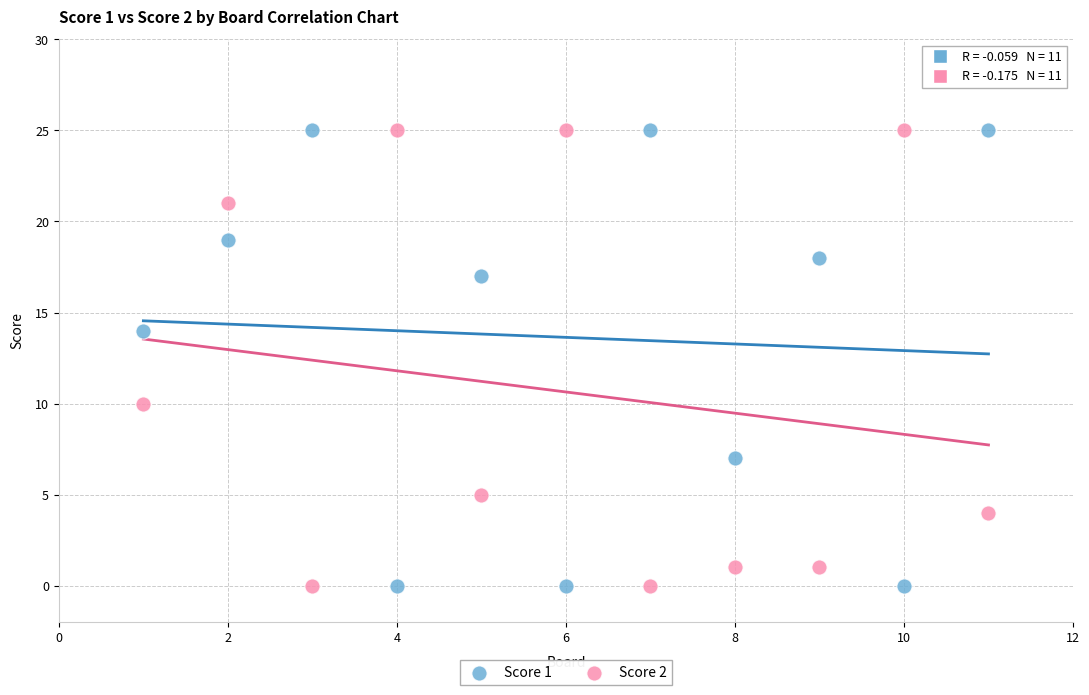

Across all data points, what is the range of Y values (max minus min)?

25